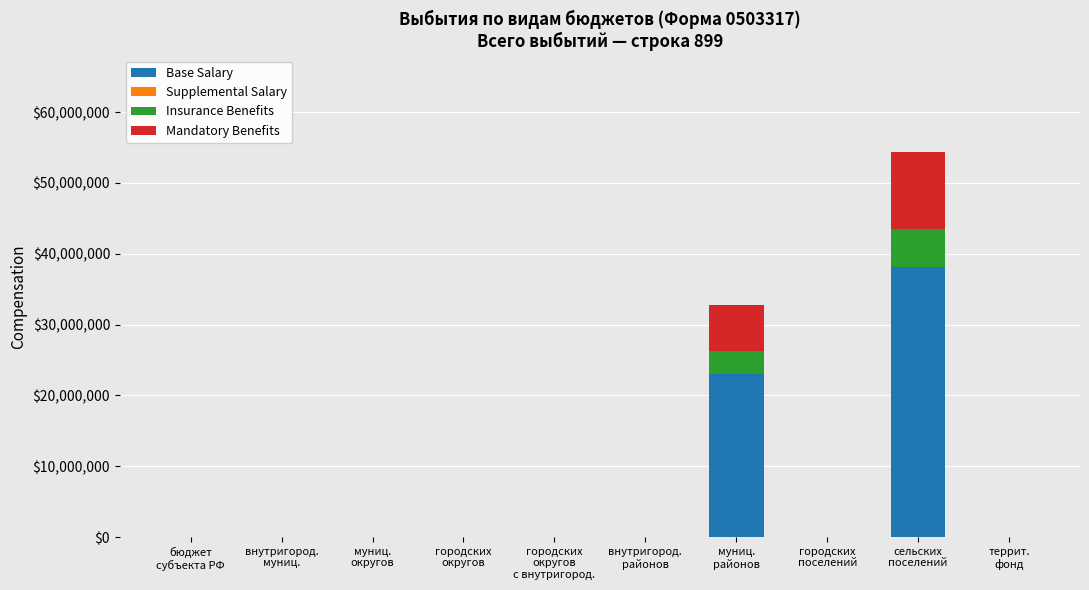

What is the highest value of the Base Salary series?

38058753.7